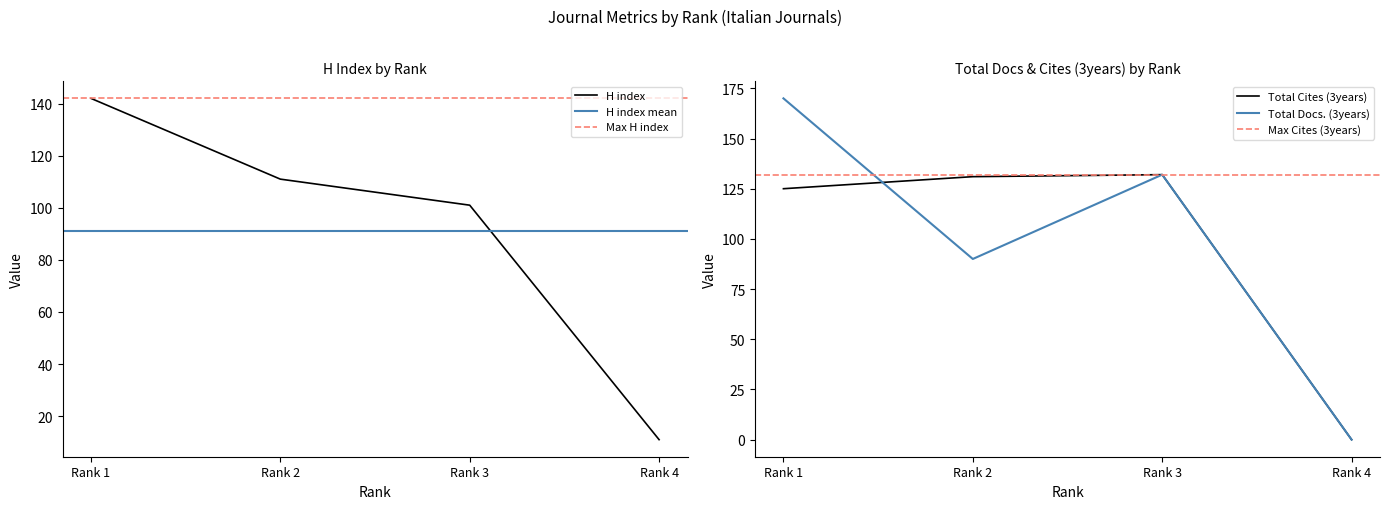

Where is Total Cites (3years) nearest to the value 66?

Rank 1